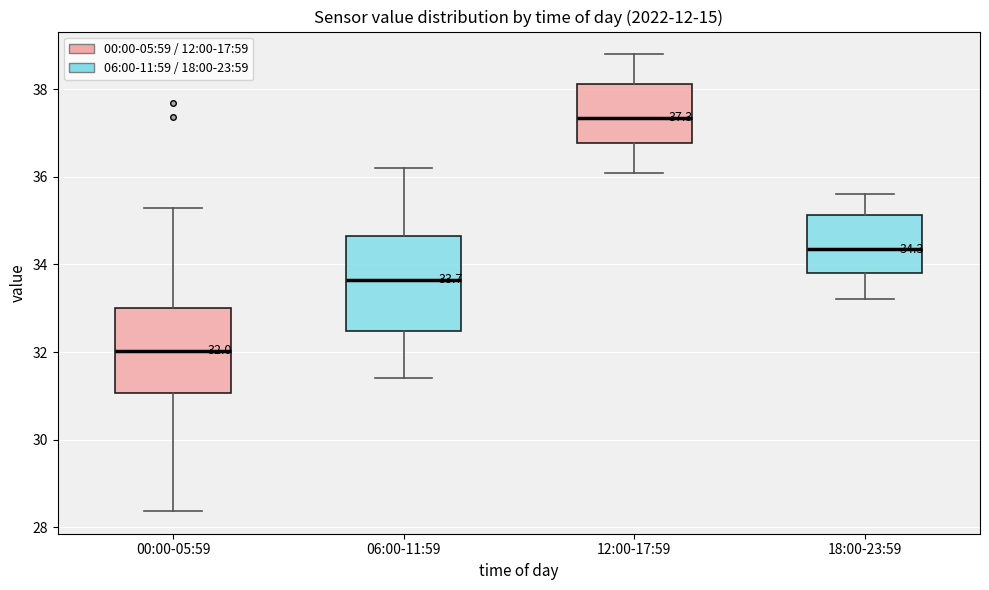

Which box is the tallest, from its lower edge to its upper edge?

06:00-11:59